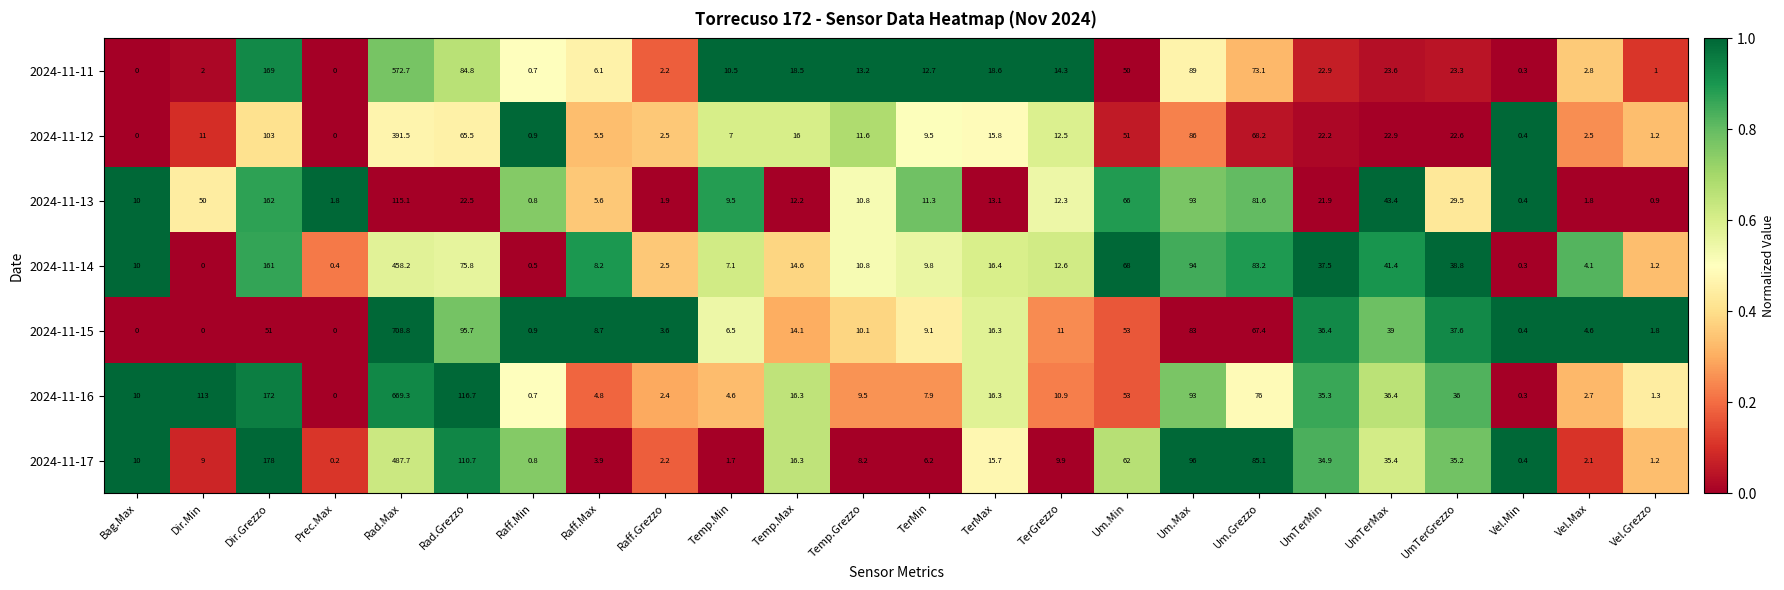

Between Temp.Min and Vel.Min, which series saw the biggest shift?

2024-11-11